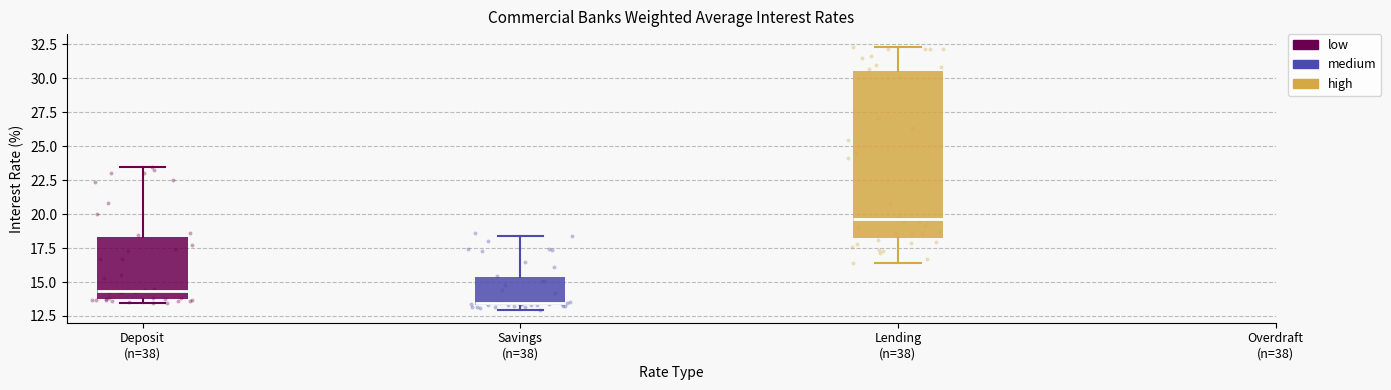

Where does the upper whisker of the box for Lending (n=38) end on the y-axis? The values are not printed on the chart, so give them approximately, as read against the axis.

32.5